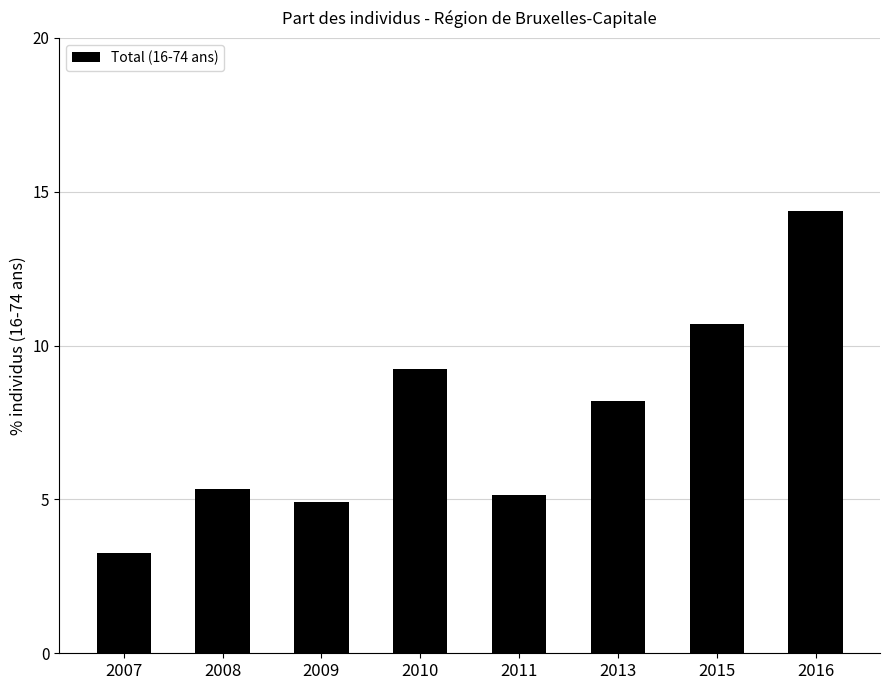

Approximately how many times larger is the value at 2015 compared to 2013?

1.3